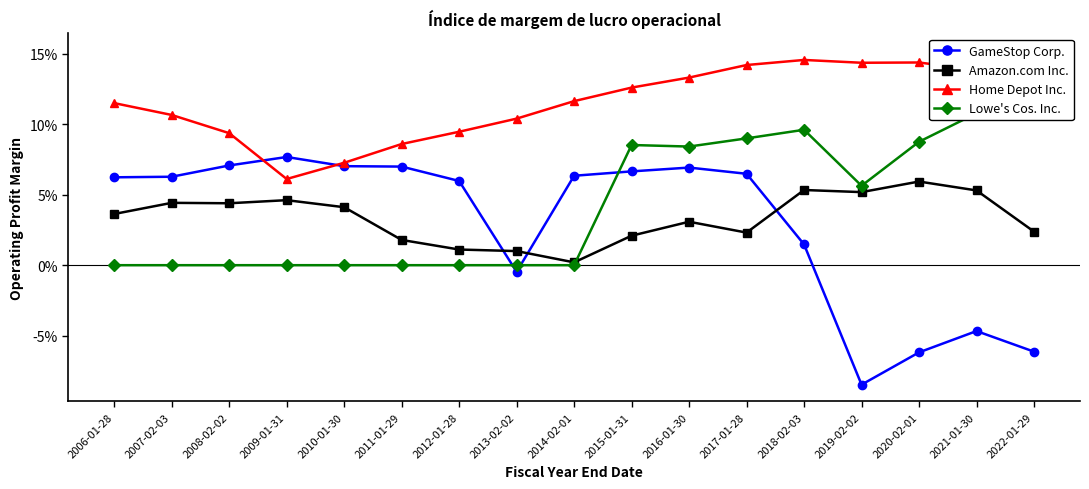

Which label corresponds to the largest value in the chart?

2022-01-29